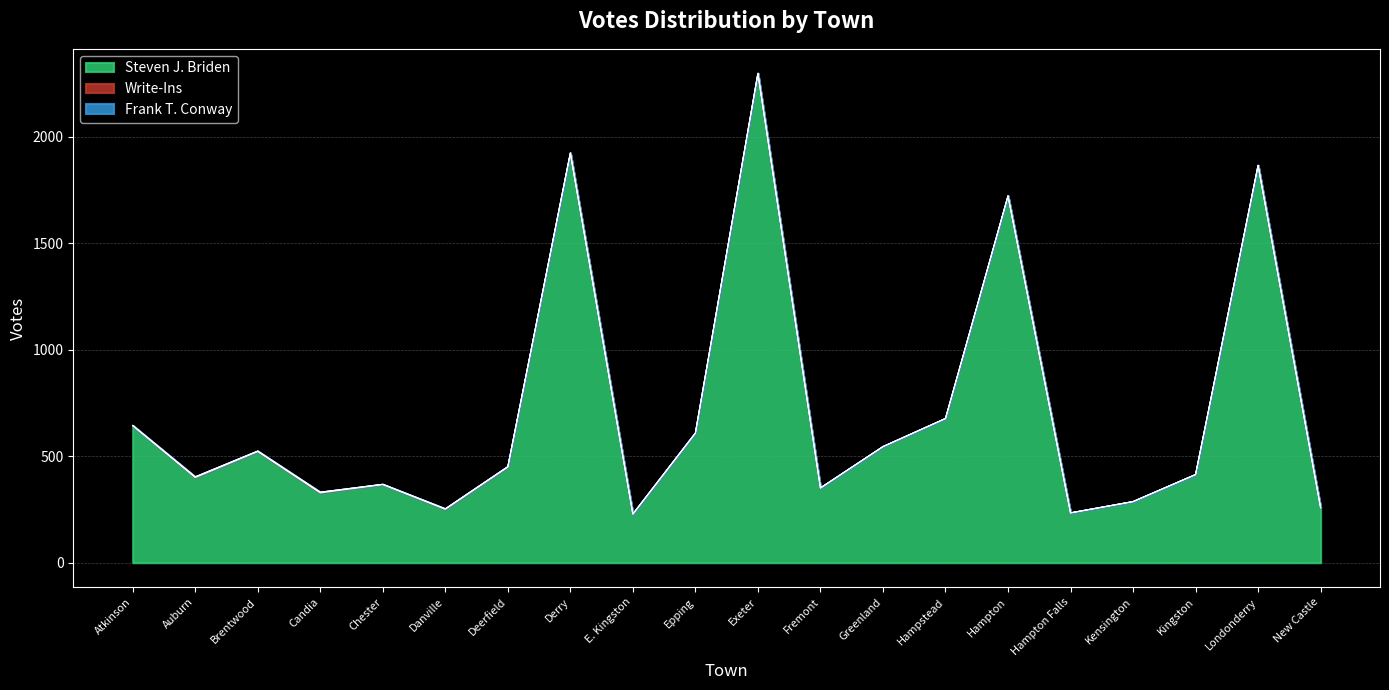

What is the difference between the maximum and minimum values in the Steven J. Briden series?

2068